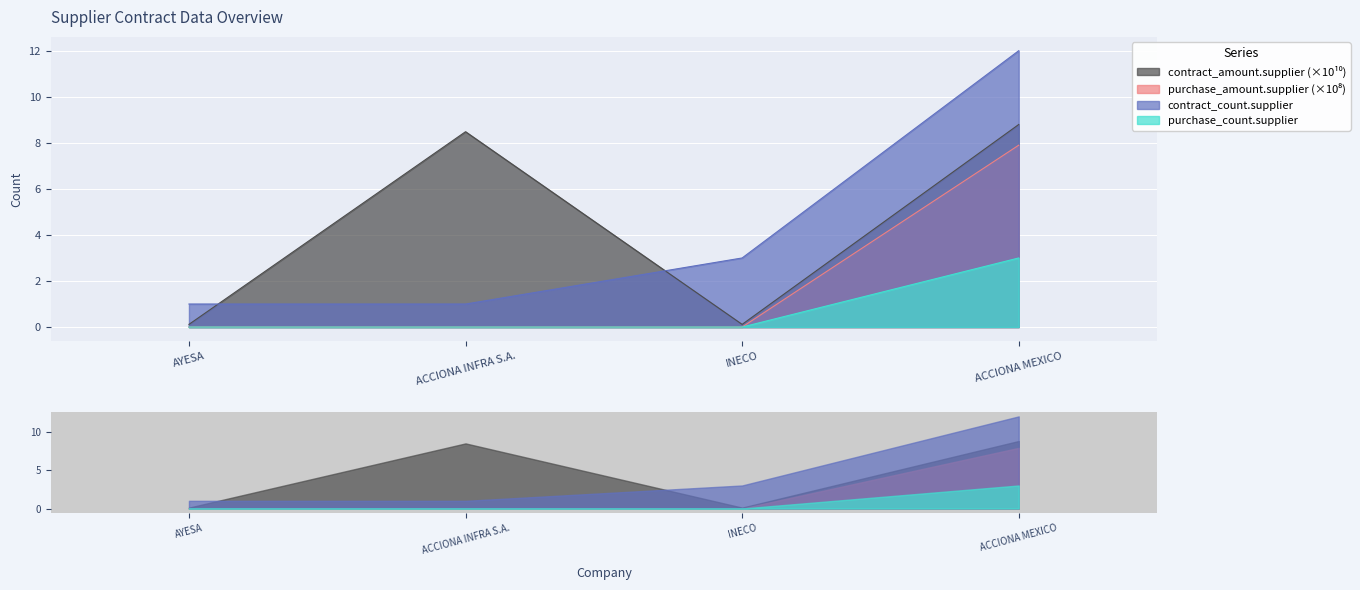

At which label does contract_amount.supplier reach its peak?

ACCIONA MEXICO